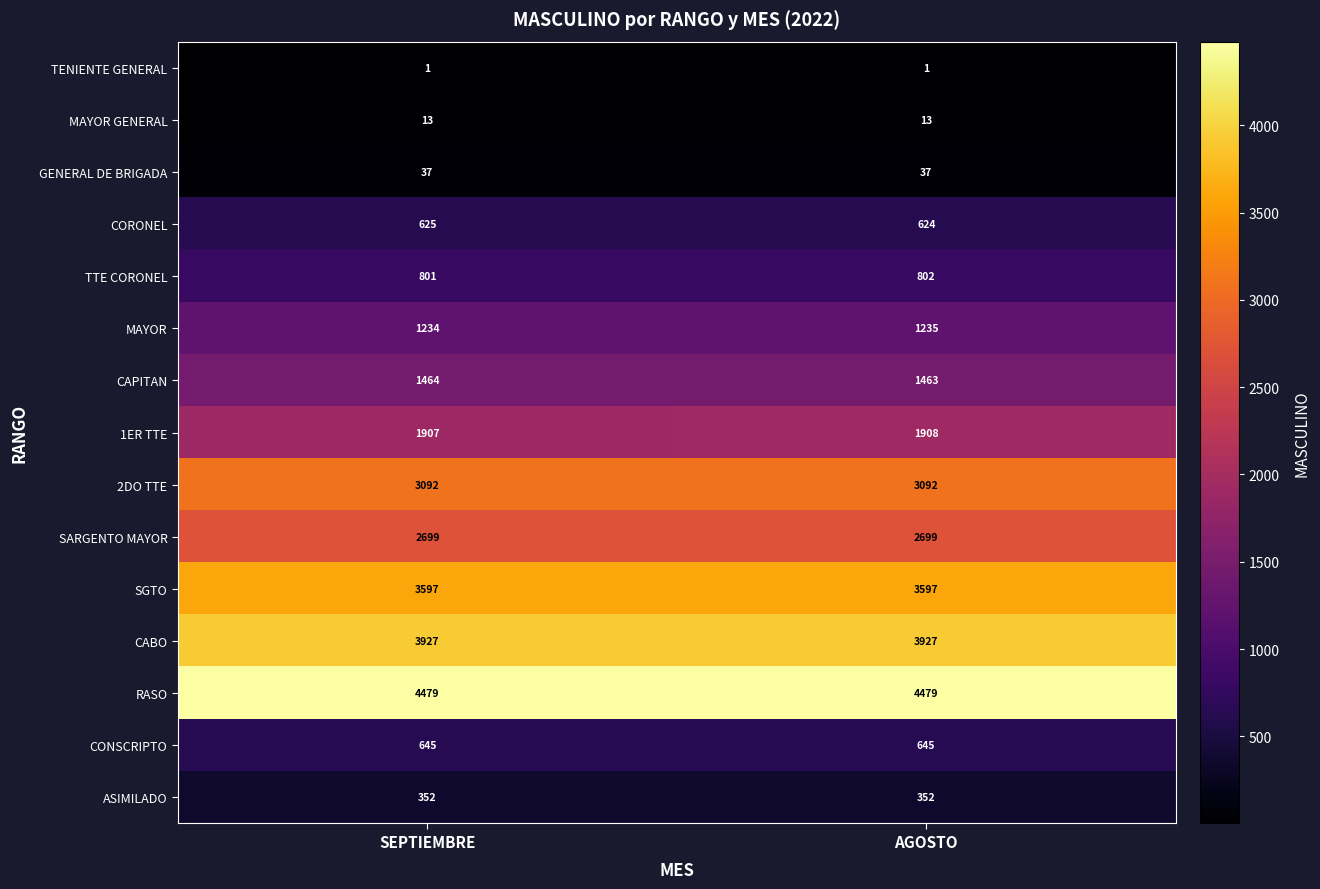

At which category is the sum across all series the highest?

AGOSTO